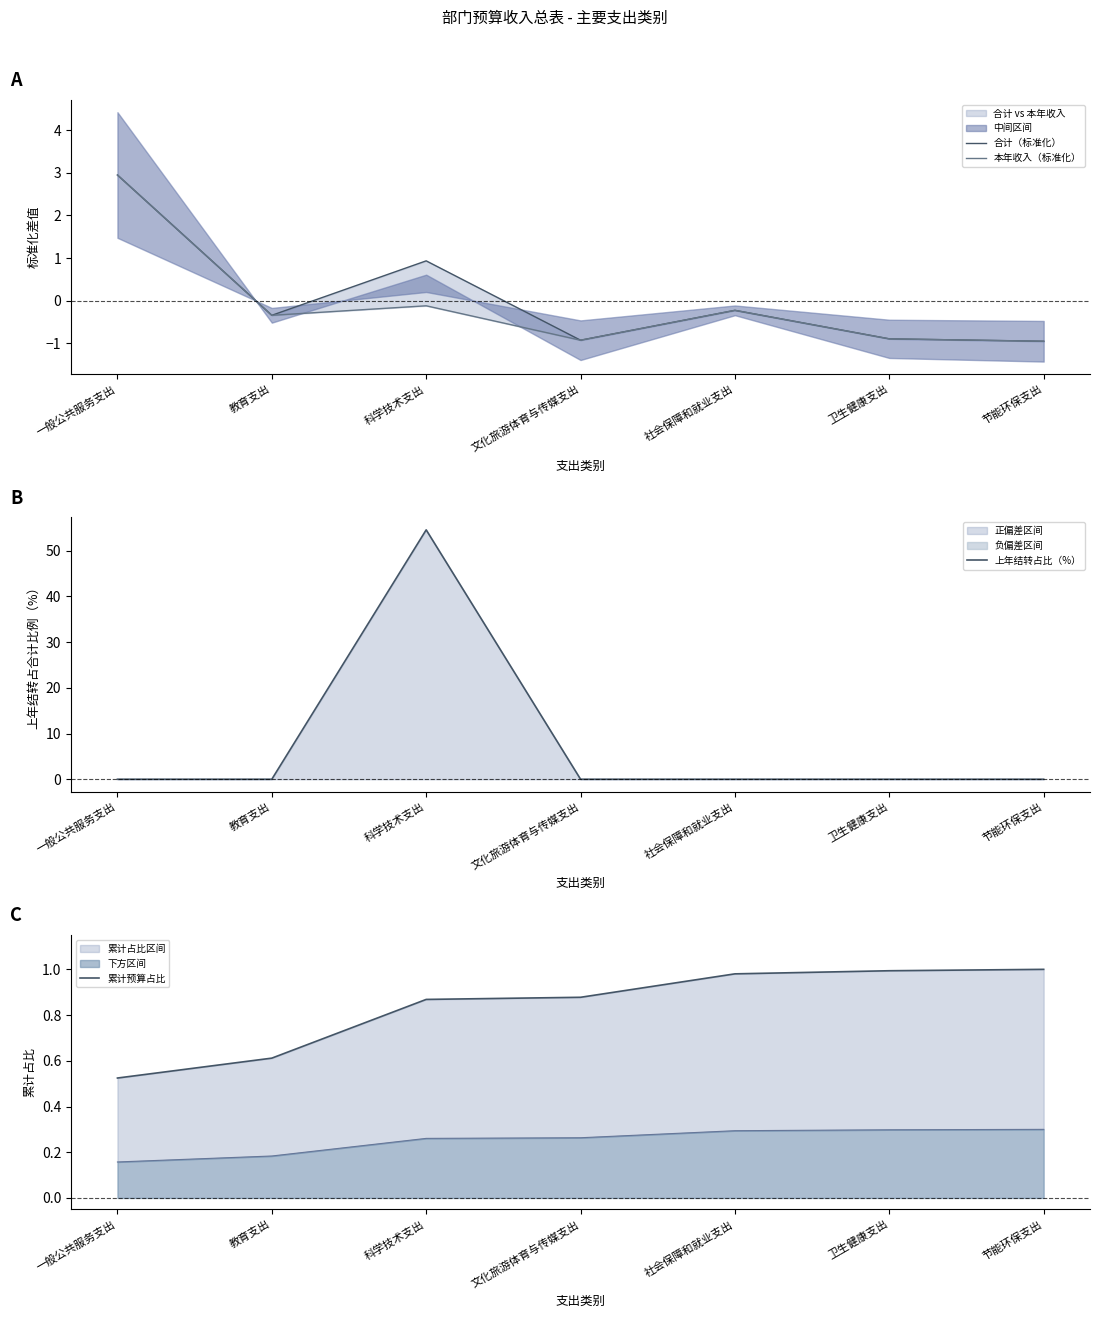

What is the label of the 5th point from the left?

社会保障和就业支出